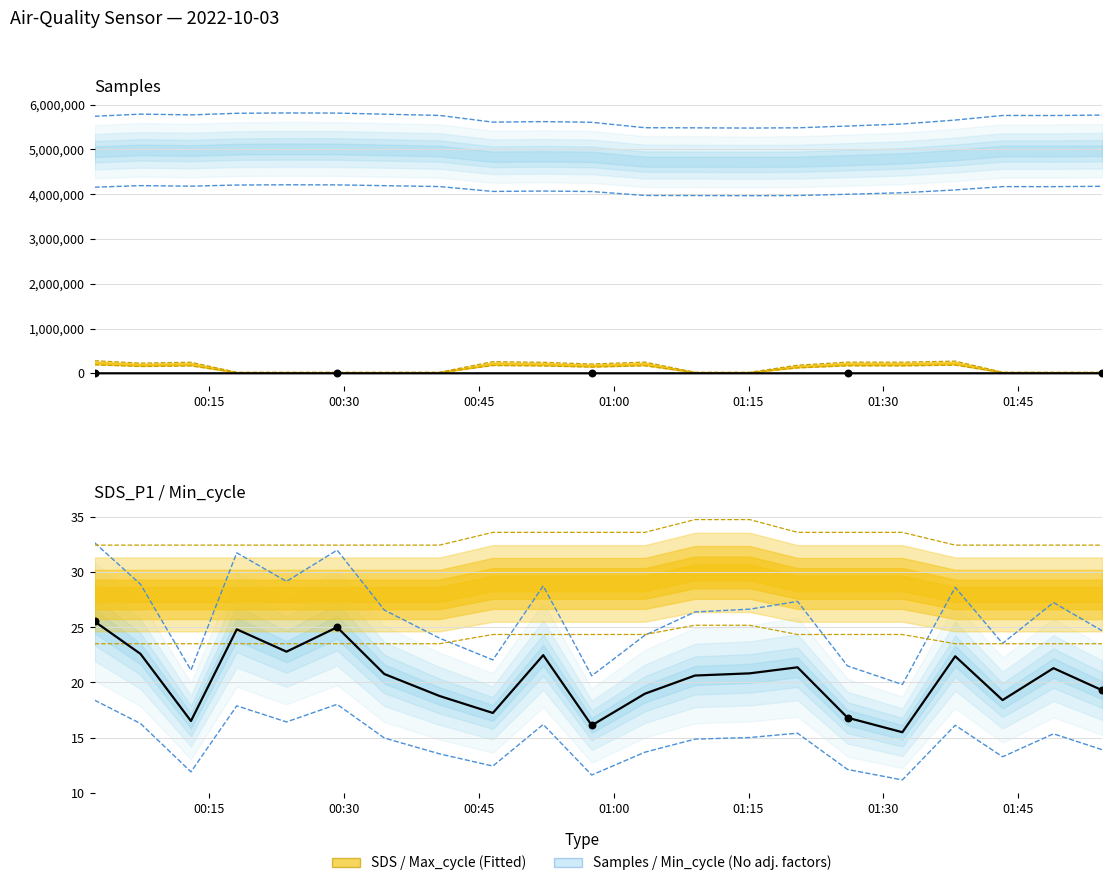

At which category is the sum across all series the highest?

01:30